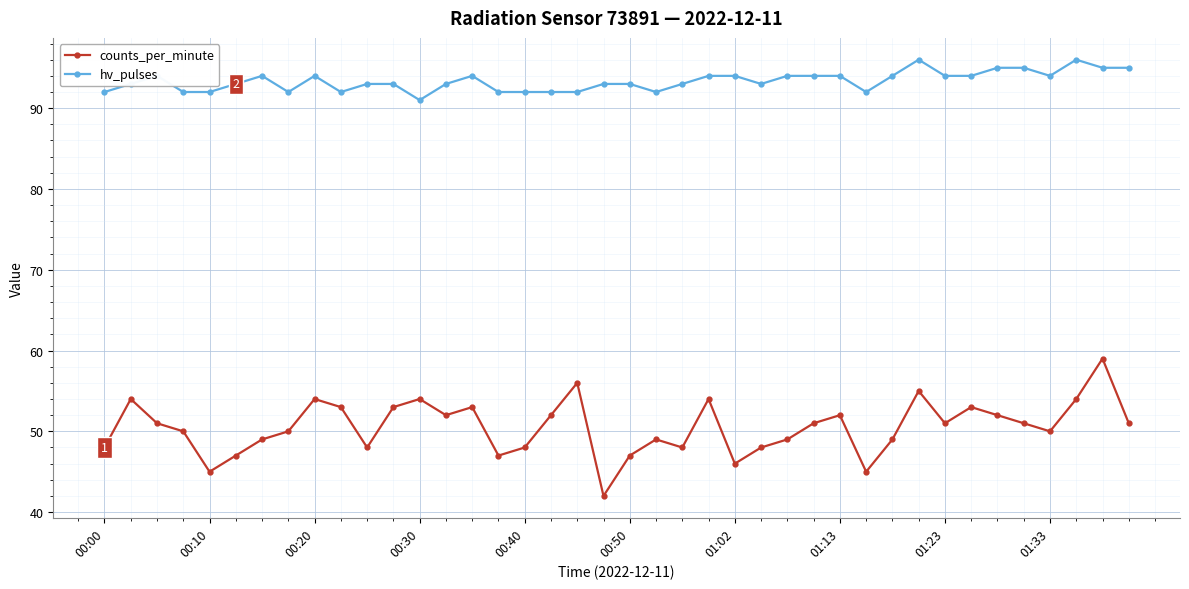

At how many categories does at least one series exceed 72?

40